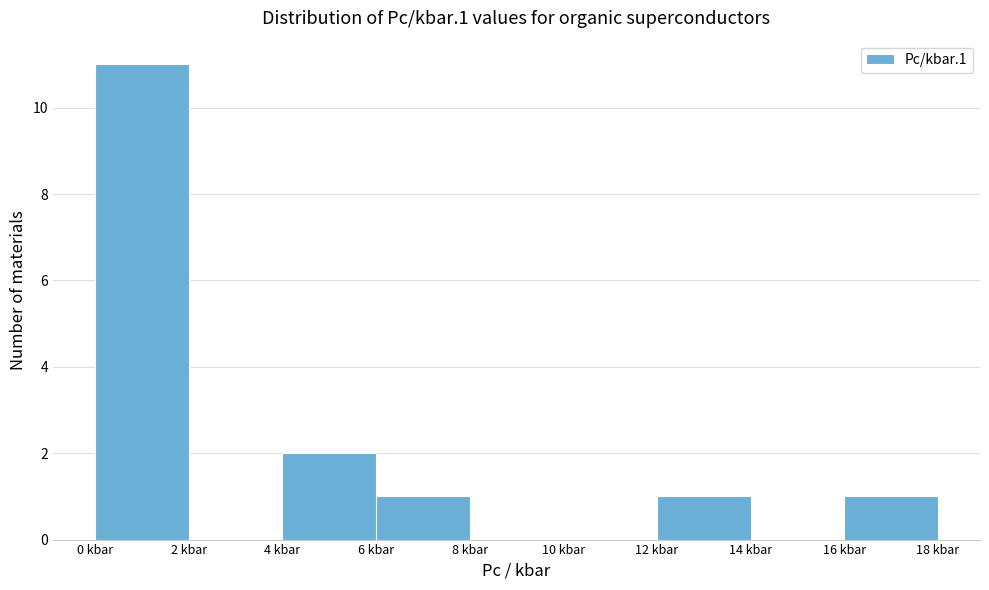

How tall is the bar that spans 16 to 18 on the x-axis? The values are not printed on the chart, so give them approximately, as read against the axis.

1